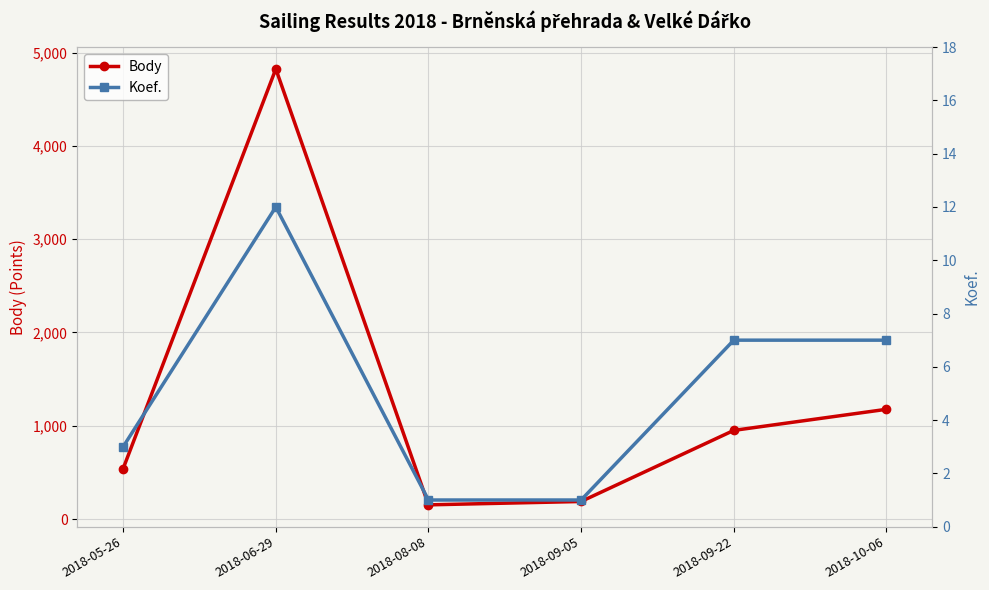

What is the greatest value displayed?

4824